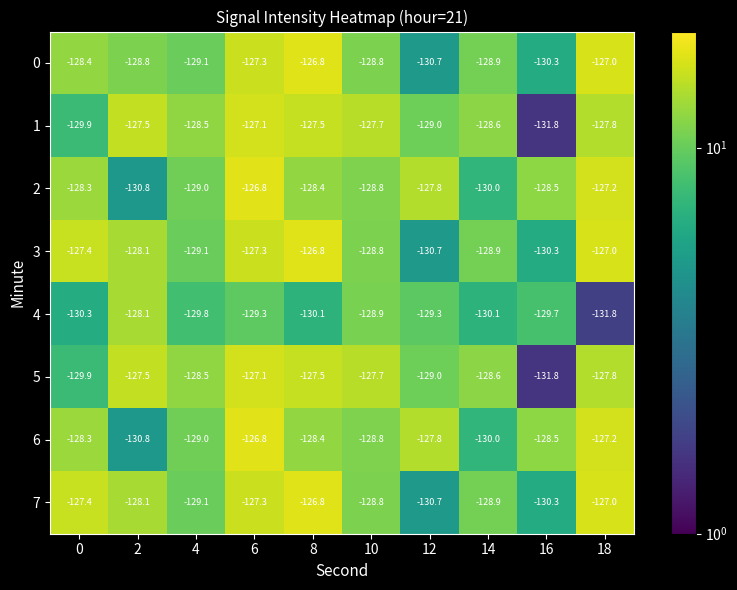

What is the greatest value displayed?

-126.8